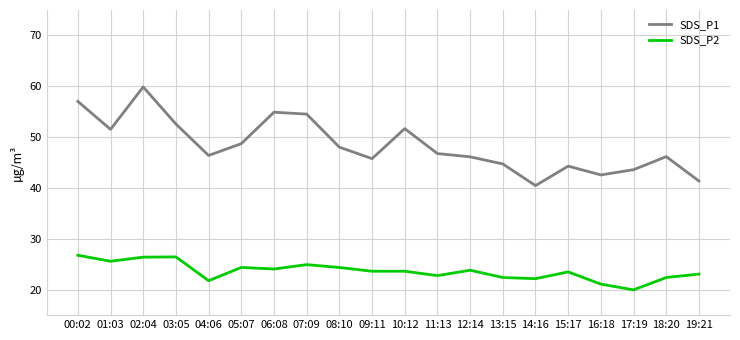

At 08:10, list the series in order from smallest to largest.

SDS_P2, SDS_P1